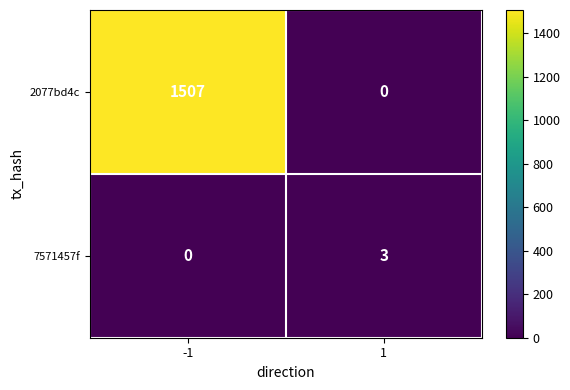

Which series has the widest spread of values?

2077bd4c